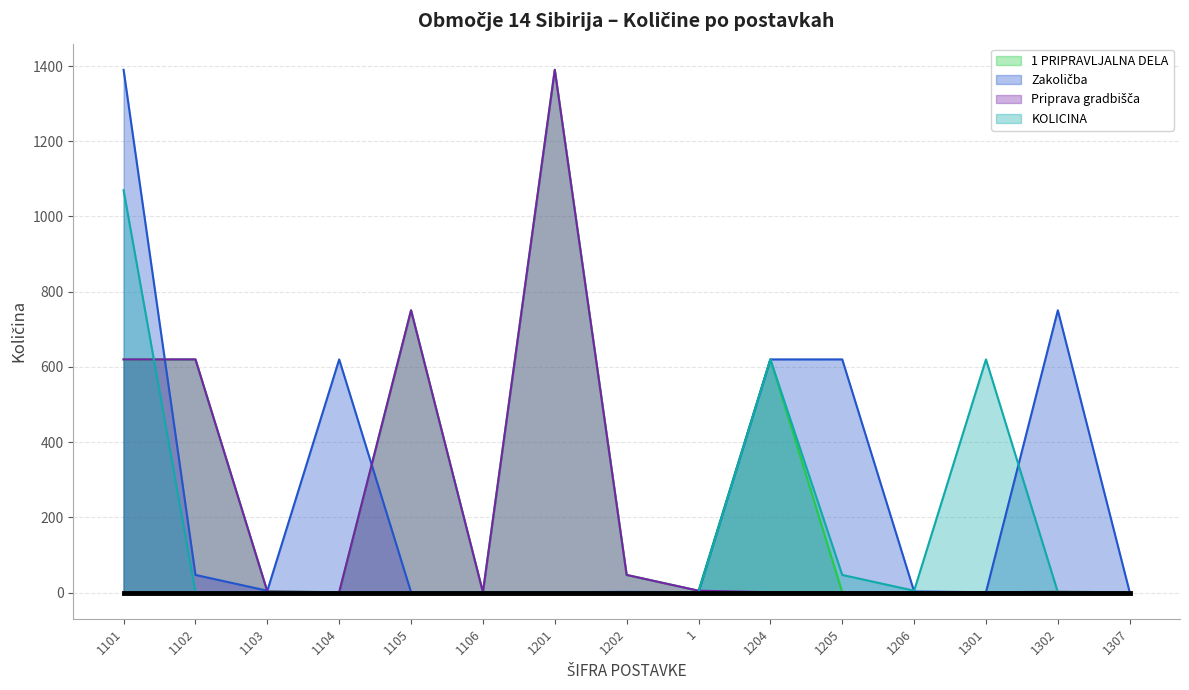

What is the average value of the Priprava gradbišča series?

229.6